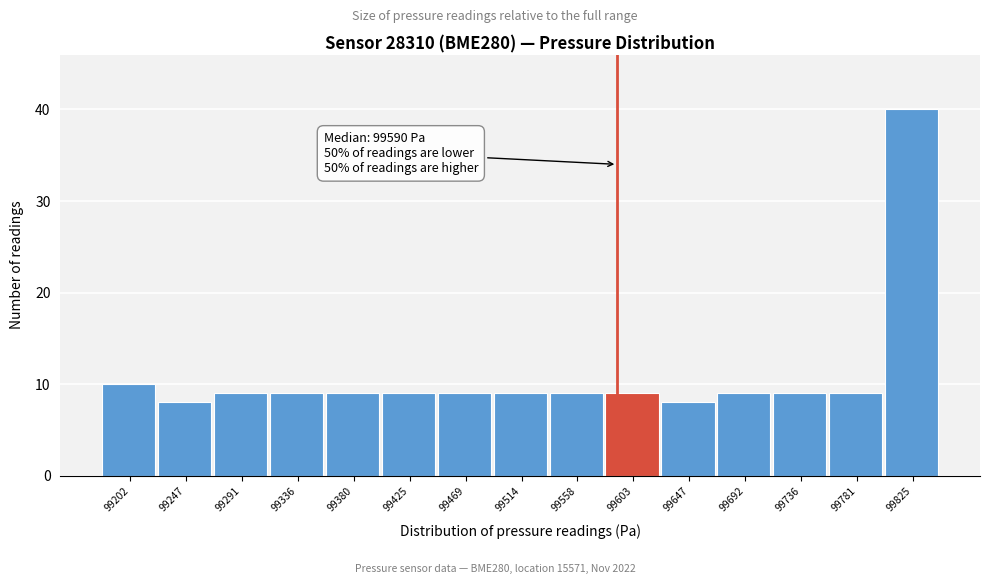

Over which range of the x-axis is the bar tallest?

99805 to 99850